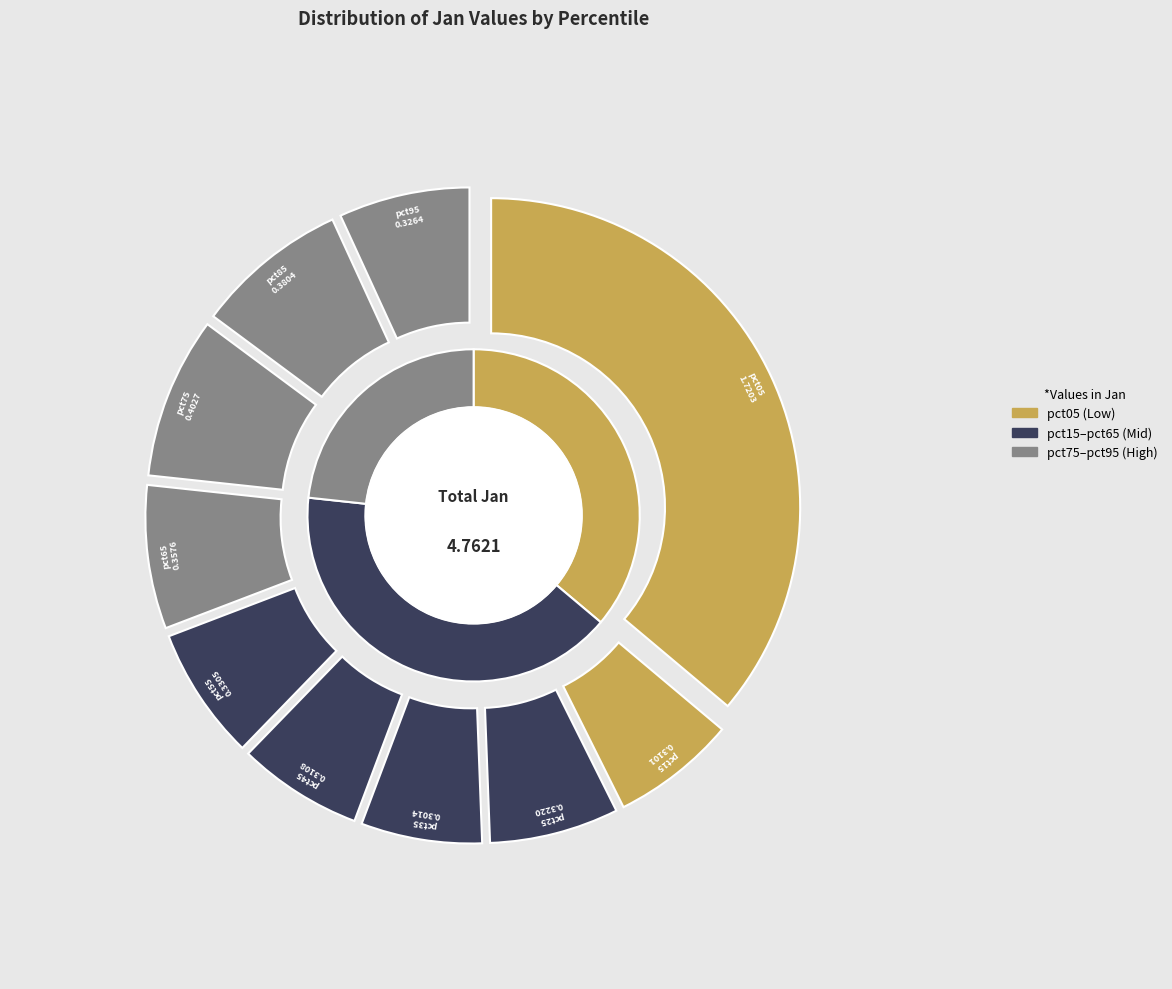

Which slice is the smallest?

pct35